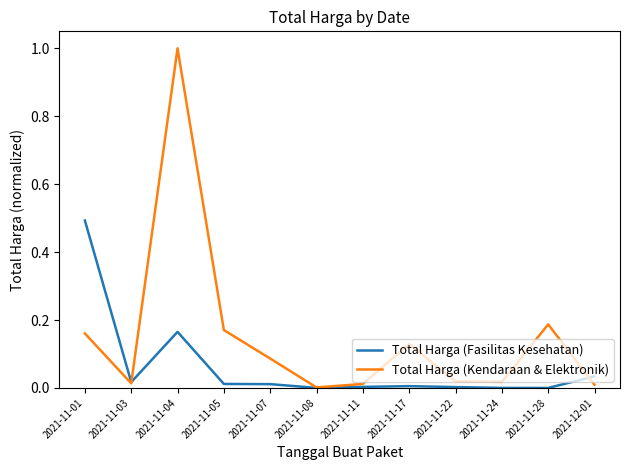

Rank the series by their maximum value, from highest to lowest.

Total Harga (Kendaraan & Elektronik), Total Harga (Fasilitas Kesehatan)